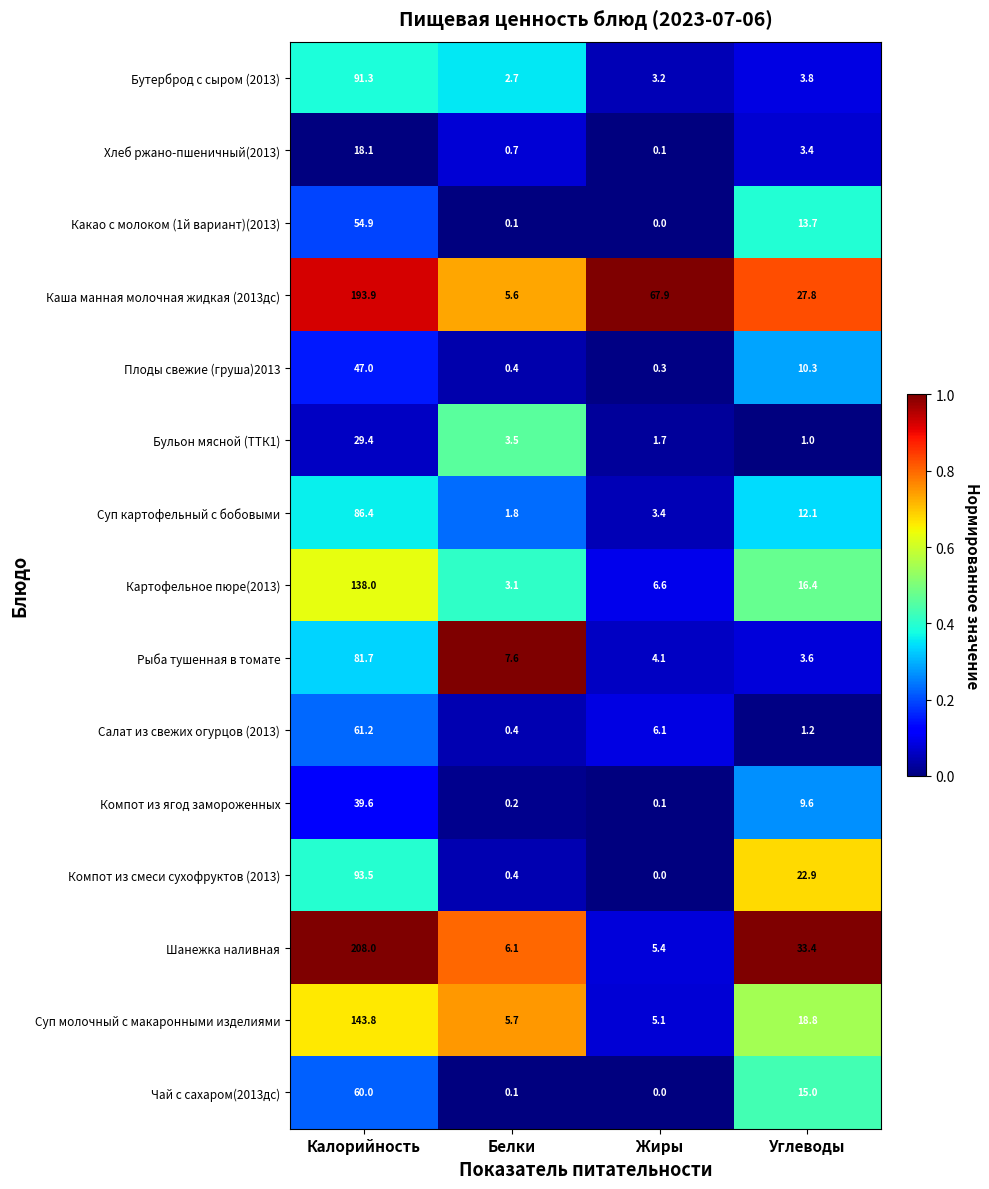

What value does the Хлеб ржано-пшеничный(2013) series have at Белки?

0.7